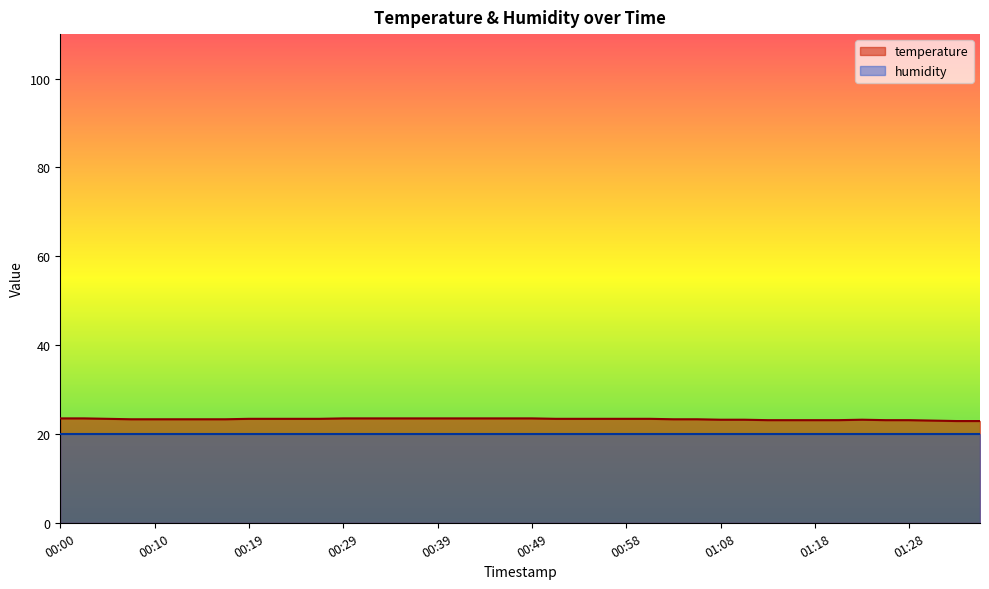

What is the ratio of the value at 00:02 to the value at 00:22?

1.0